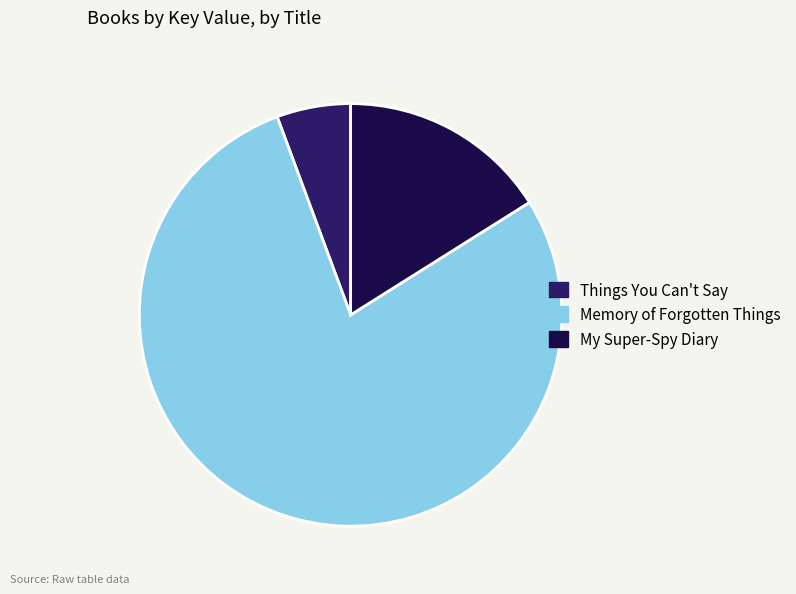

Do My Super-Spy Diary and Memory of Forgotten Things together represent more than half of the pie?

Yes